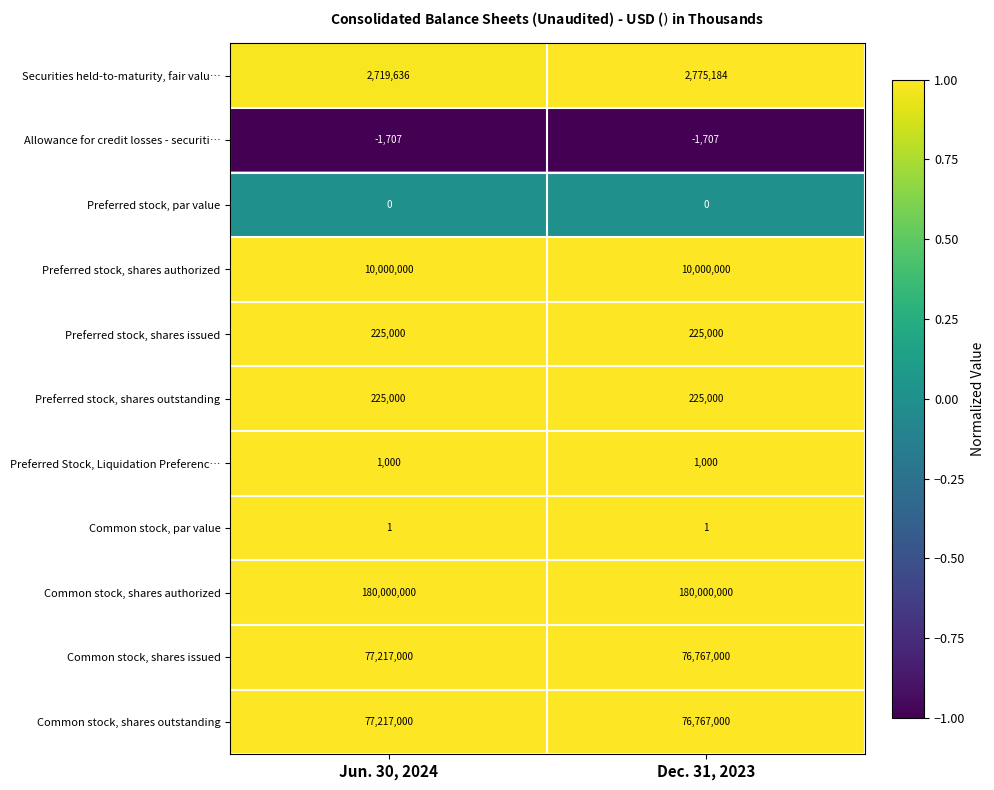

What is the average value of the Securities held-to-maturity, fair valu… series?

2747410